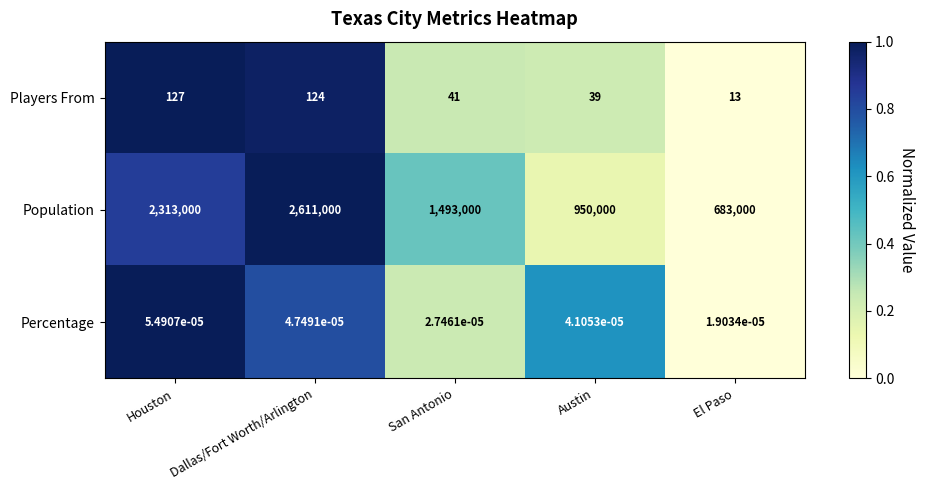

How many data points in Players From are less than 41?

2